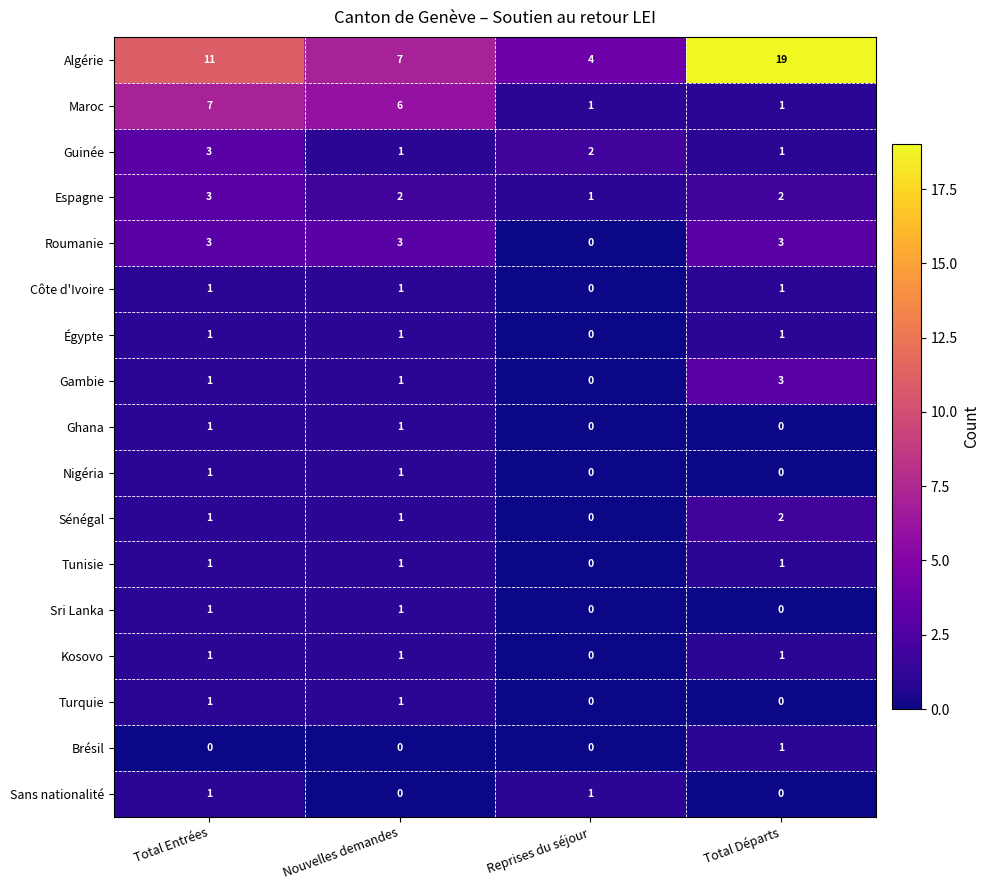

Is it true that Ghana equals 1 at Total Départs?

False